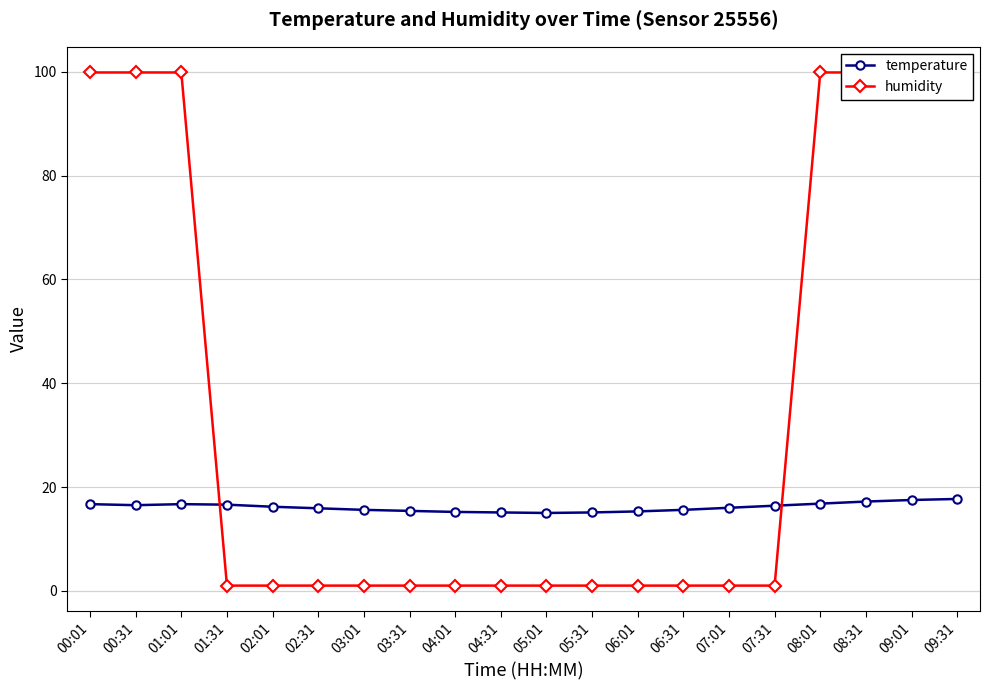

Which series changed the most between 00:01 and 02:01?

humidity